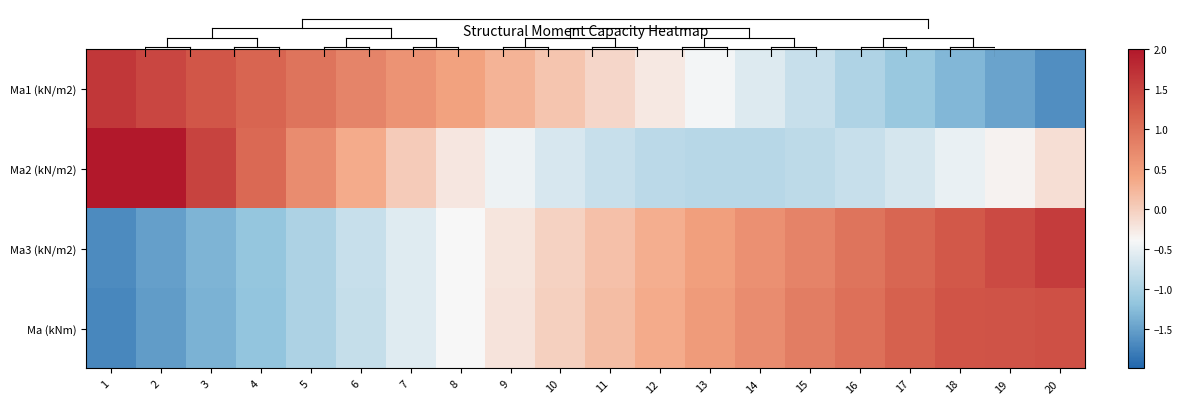

Reading left to right, list all the values displayed in this chart.

Ma1 (kN/m2): 1=1.6	2=1.5	3=1.3	4=1.1	5=1.0	6=0.8	7=0.6	8=0.4	9=0.3	10=0.1	11=-0.1	12=-0.3	13=-0.4	14=-0.6	15=-0.8	16=-1.0	17=-1.1	18=-1.3	19=-1.5	20=-1.6
Ma2 (kN/m2): 1=2.5	2=2.0	3=1.5	4=1.1	5=0.7	6=0.3	7=0.0	8=-0.2	9=-0.5	10=-0.6	11=-0.8	12=-0.9	13=-0.9	14=-0.9	15=-0.9	16=-0.8	17=-0.7	18=-0.5	19=-0.3	20=-0.2
Ma3 (kN/m2): 1=-1.7	2=-1.5	3=-1.3	4=-1.2	5=-1.0	6=-0.8	7=-0.6	8=-0.4	9=-0.2	10=-0.0	11=0.1	12=0.3	13=0.5	14=0.6	15=0.8	16=1.0	17=1.1	18=1.3	19=1.4	20=1.6
Ma (kNm): 1=-1.7	2=-1.5	3=-1.4	4=-1.2	5=-1.0	6=-0.8	7=-0.6	8=-0.4	9=-0.2	10=-0.0	11=0.2	12=0.3	13=0.5	14=0.7	15=0.8	16=1.0	17=1.2	18=1.3	19=1.3	20=1.4